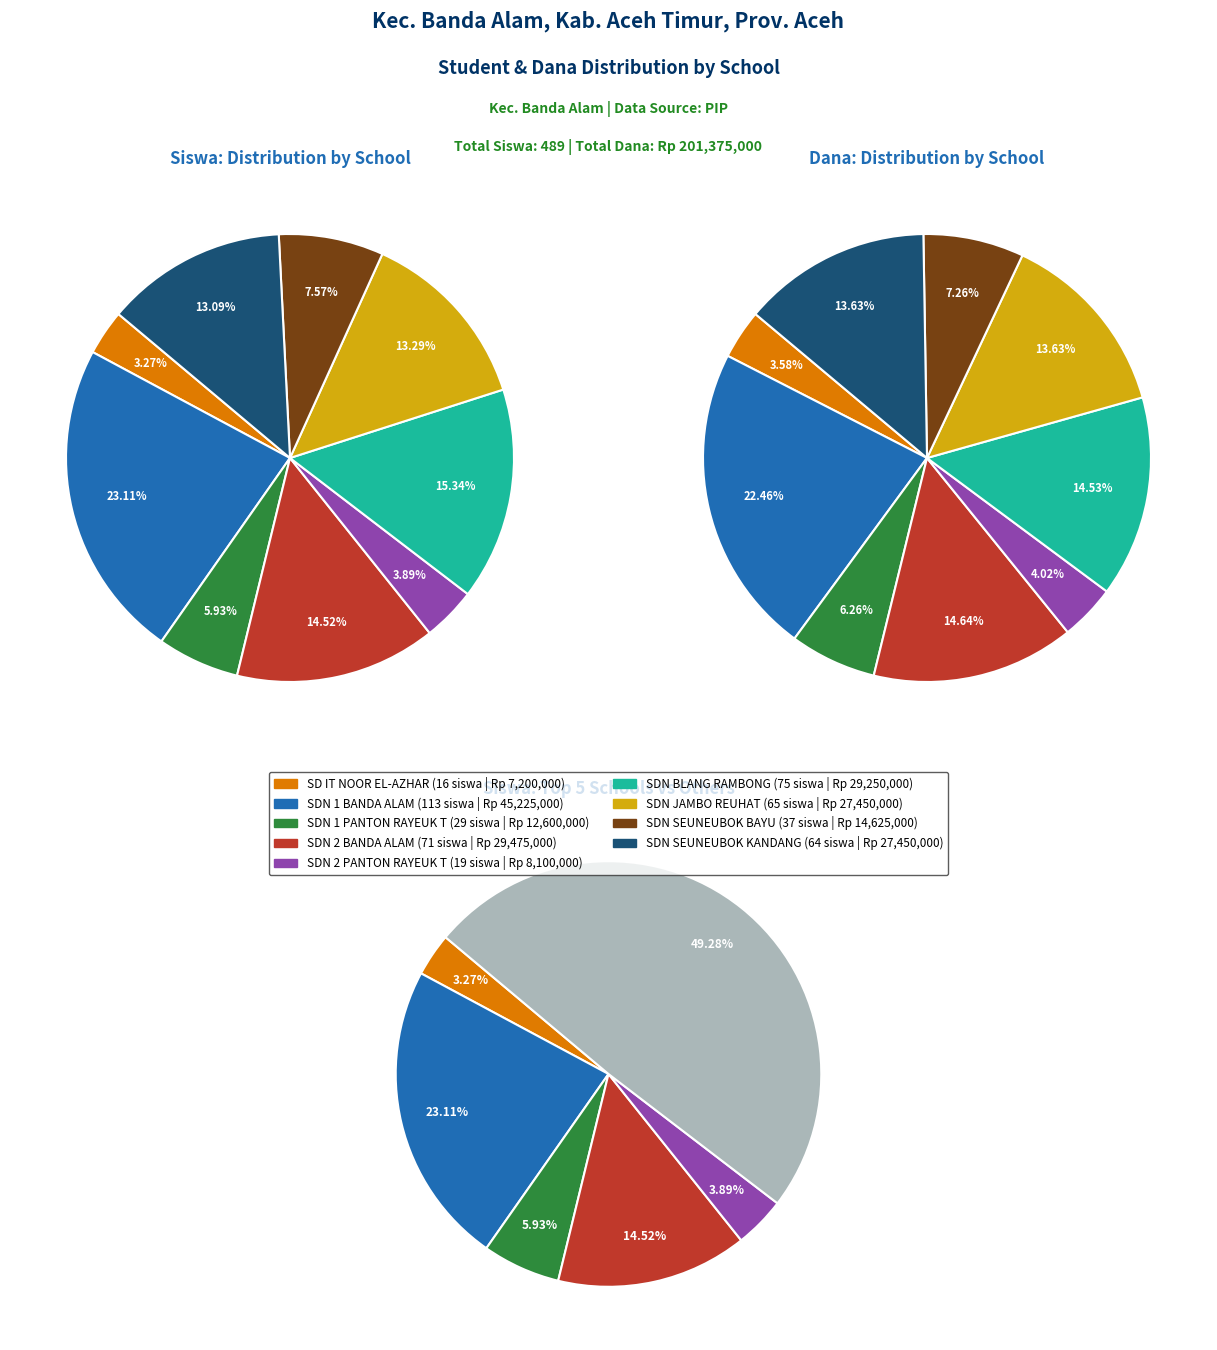

Which slice is the largest?

SDN 1 BANDA ALAM